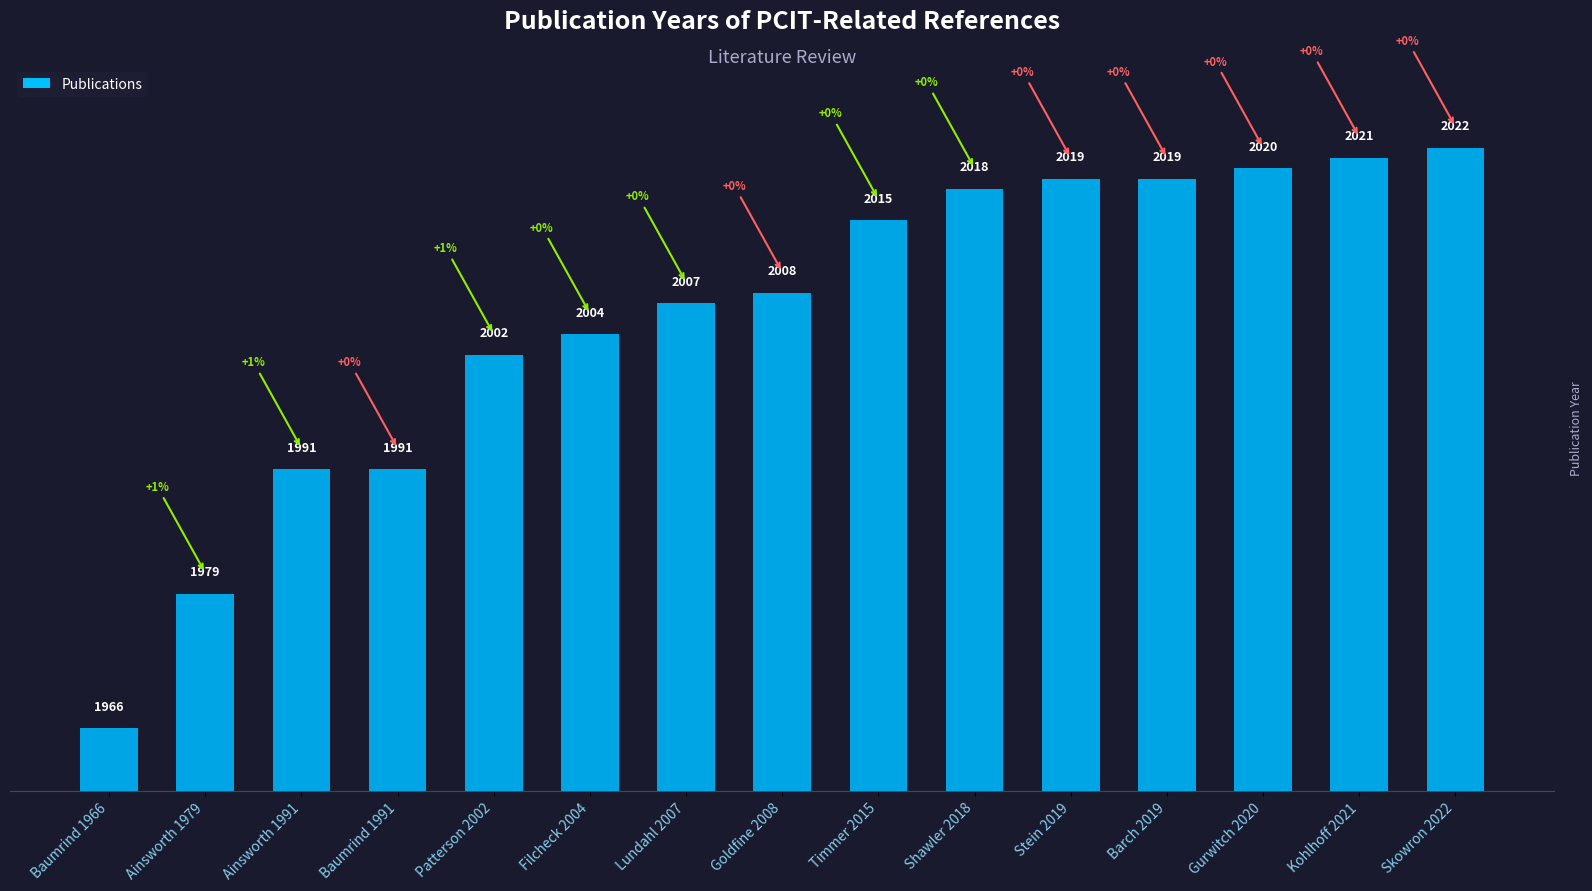

What is the difference between the second highest and minimum values?

55